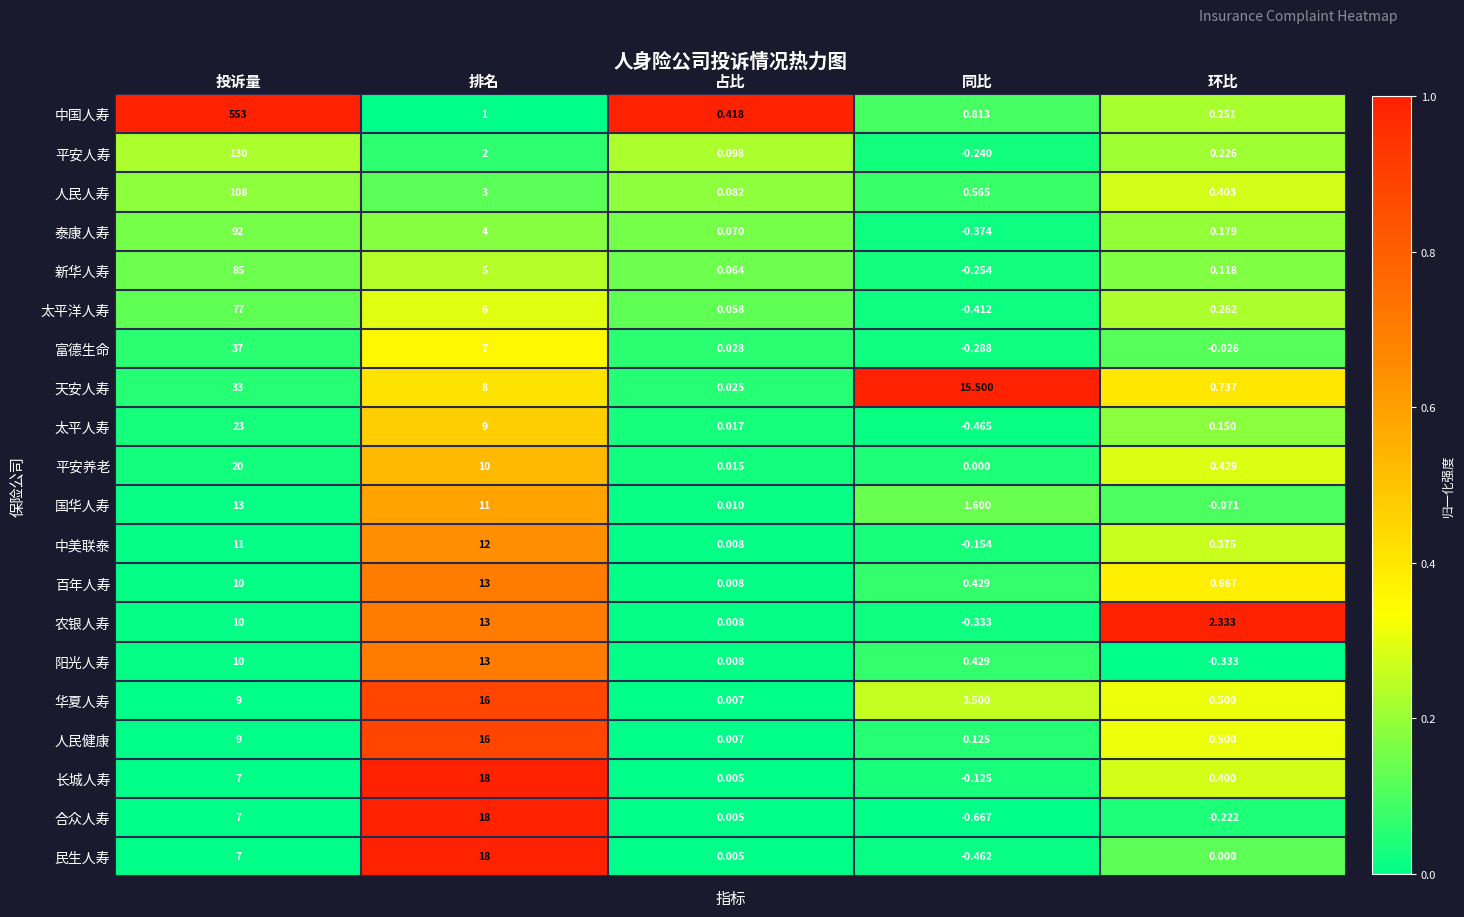

At how many categories does at least one series exceed 0?

5